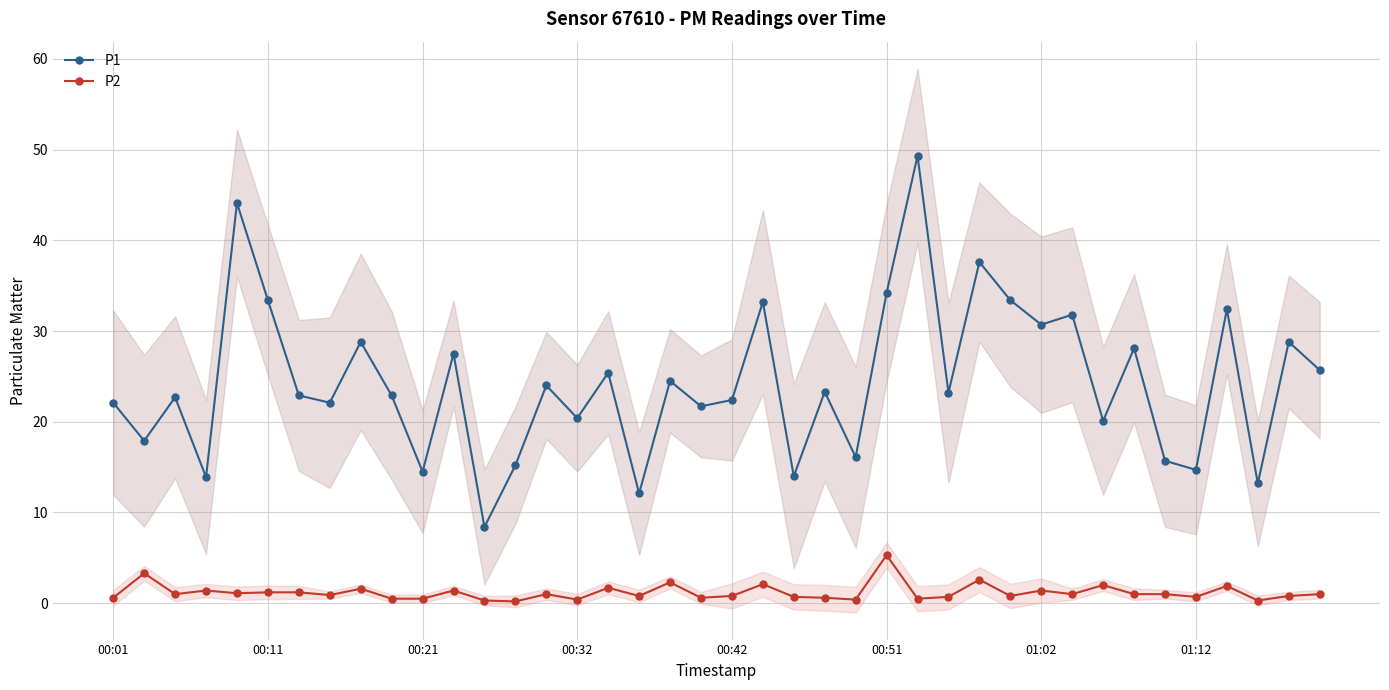

True or false: P1 has a value of 9.4 at 01:12.

False